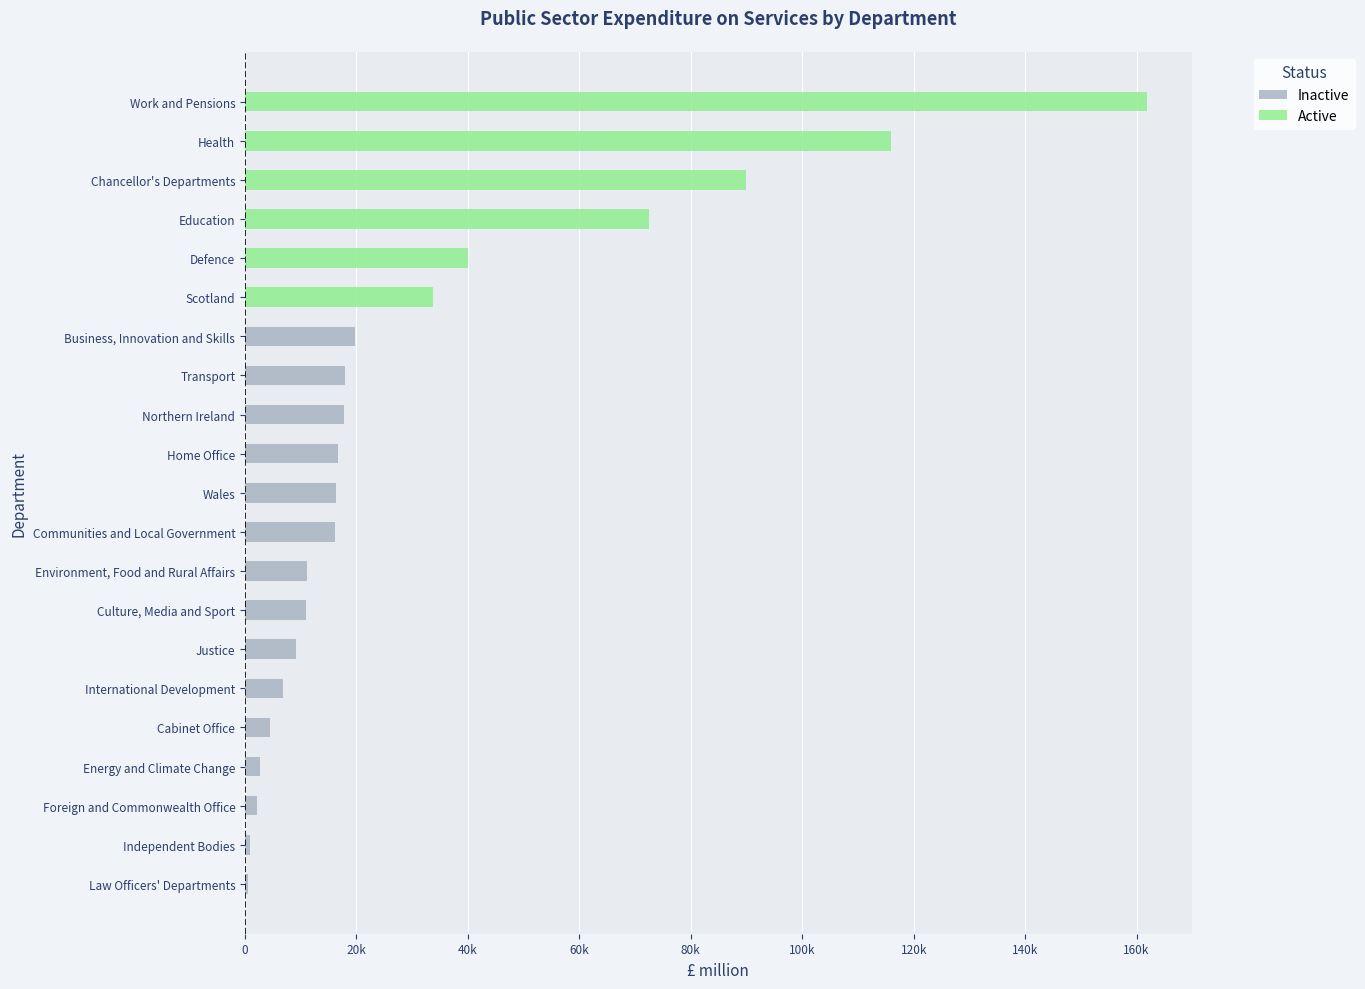

Is it true that Active equals 78720 at Independent Bodies?

False